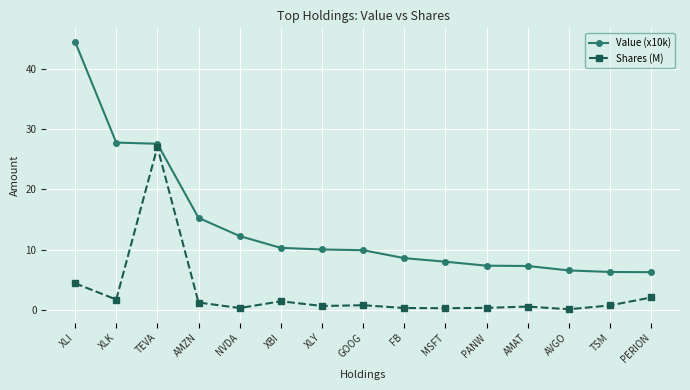

What is the difference between the highest and lowest values at XLI?

40.2